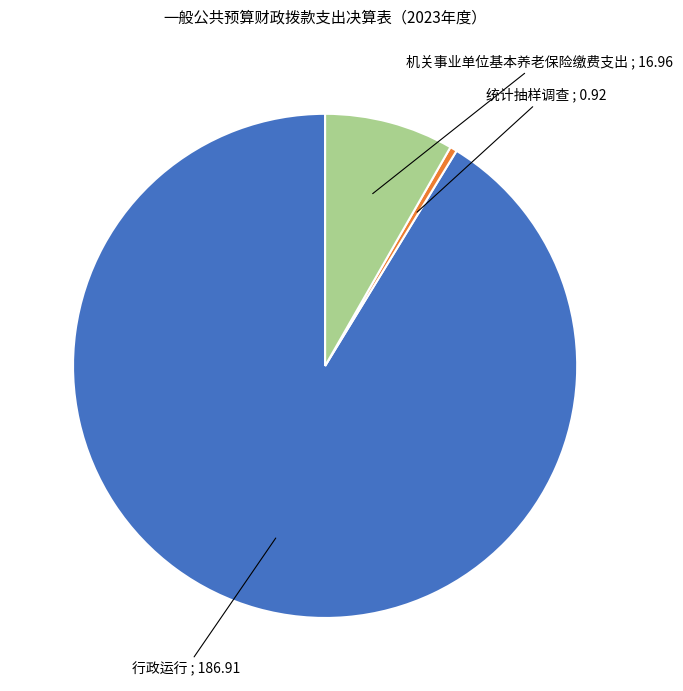

Is there any slice that represents more than half of the pie?

Yes